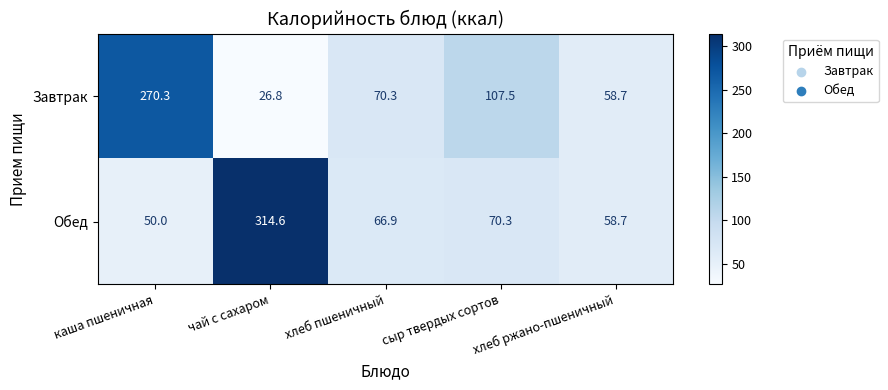

Read the Обед value at сыр твердых сортов.

70.3